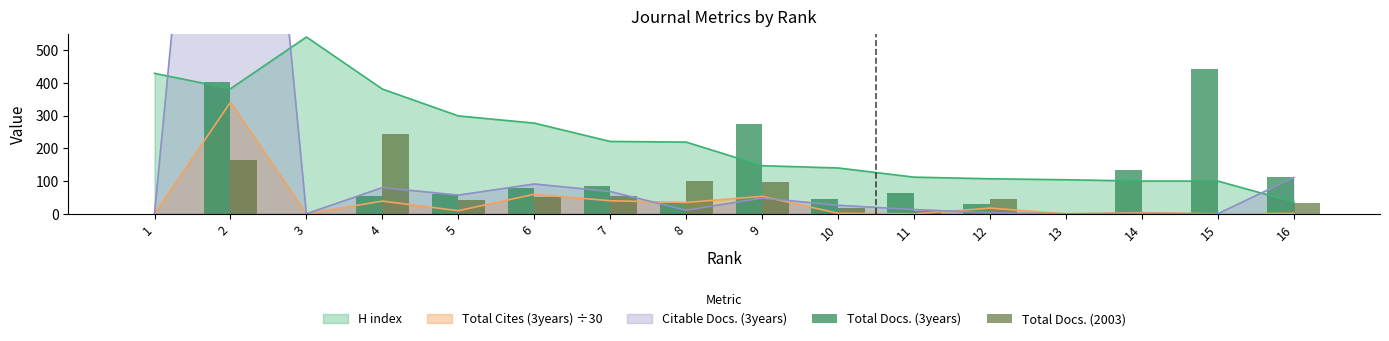

What is the value of the Total Docs. (2003) bar at the 4th from the left?

245